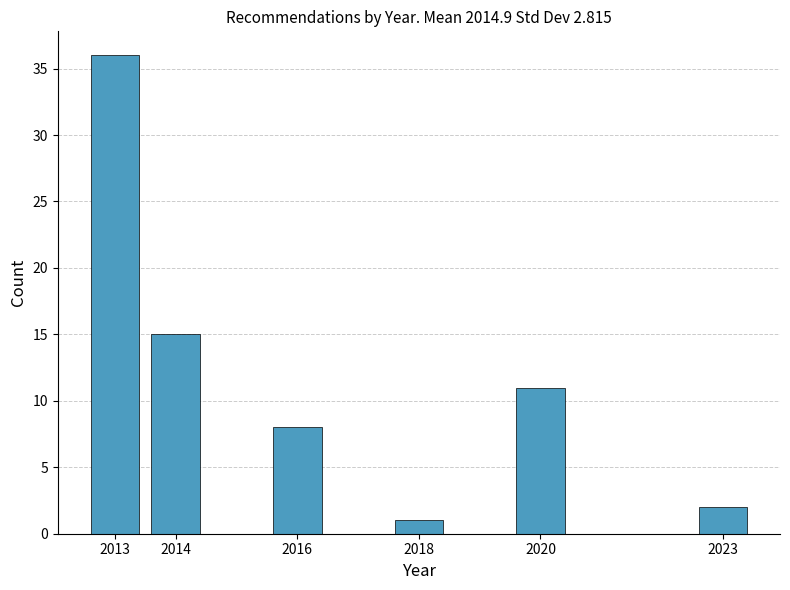

Reading left to right, transcribe all the data shown in this chart.

36	15	8	1	11	2